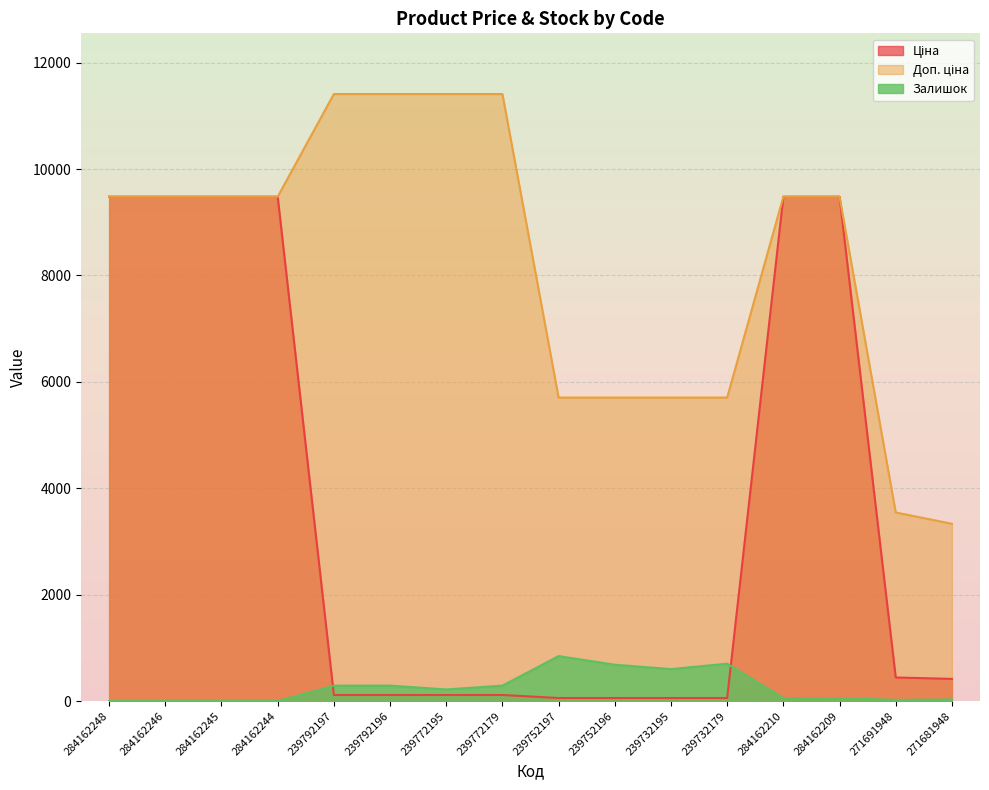

How many lines are shown in the chart?

3